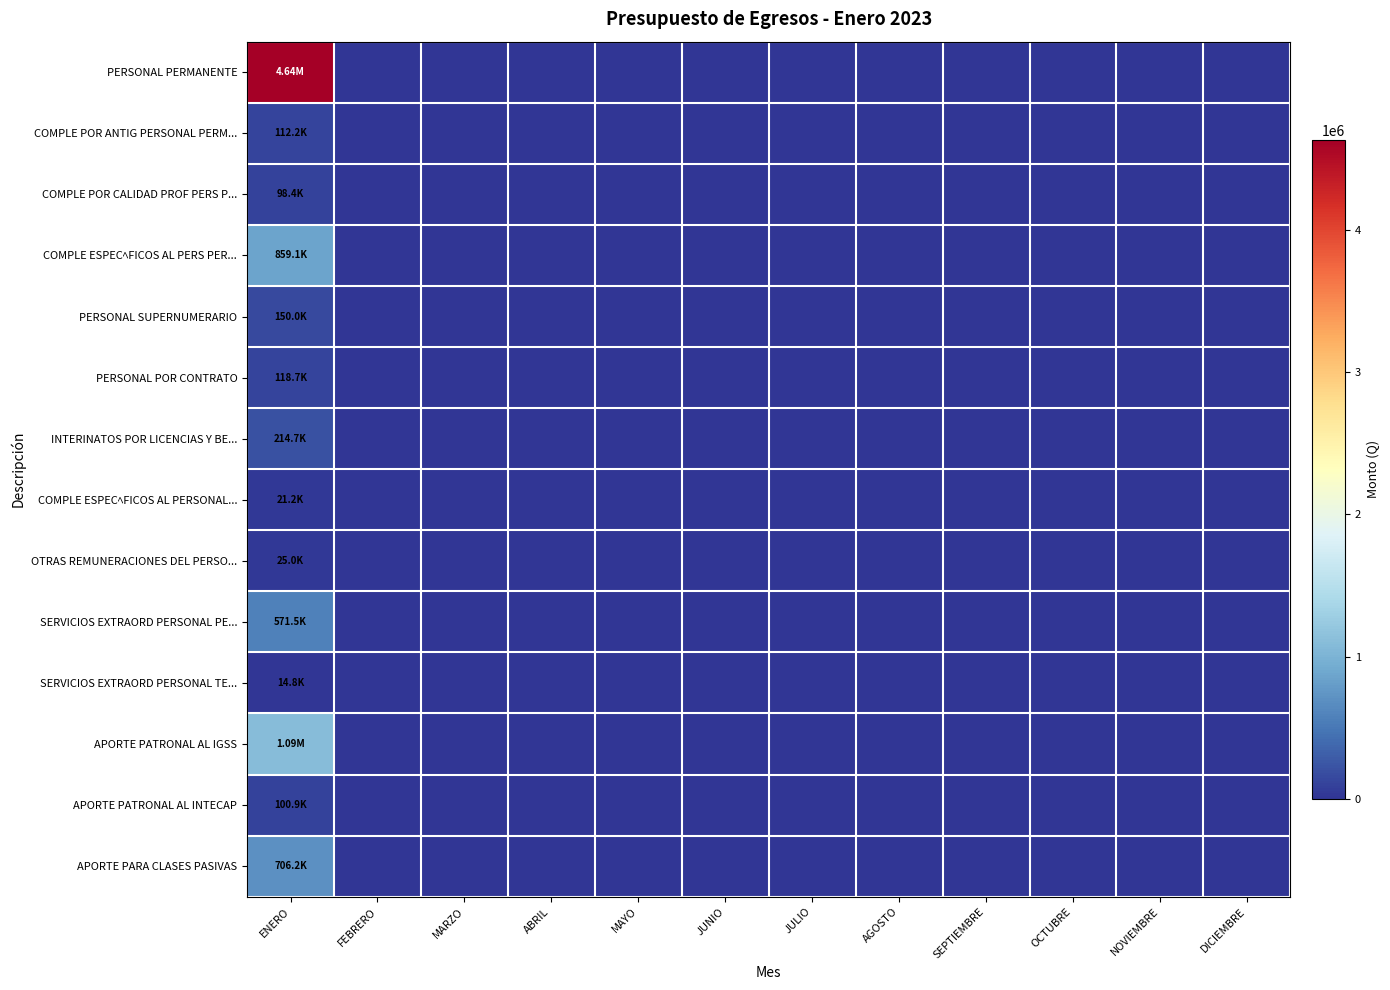

Reading left to right, what are all the values shown in this chart?

PERSONAL PERMANENTE: ENERO=4636952.2	FEBRERO=0.0	MARZO=0.0	ABRIL=0.0	MAYO=0.0	JUNIO=0.0	JULIO=0.0	AGOSTO=0.0	SEPTIEMBRE=0.0	OCTUBRE=0.0	NOVIEMBRE=0.0	DICIEMBRE=0.0
COMPLE POR ANTIG PERSONAL PERM...: ENERO=112208.1	FEBRERO=0.0	MARZO=0.0	ABRIL=0.0	MAYO=0.0	JUNIO=0.0	JULIO=0.0	AGOSTO=0.0	SEPTIEMBRE=0.0	OCTUBRE=0.0	NOVIEMBRE=0.0	DICIEMBRE=0.0
COMPLE POR CALIDAD PROF PERS P...: ENERO=98400.0	FEBRERO=0.0	MARZO=0.0	ABRIL=0.0	MAYO=0.0	JUNIO=0.0	JULIO=0.0	AGOSTO=0.0	SEPTIEMBRE=0.0	OCTUBRE=0.0	NOVIEMBRE=0.0	DICIEMBRE=0.0
COMPLE ESPECﾍFICOS AL PERS PER...: ENERO=859118.7	FEBRERO=0.0	MARZO=0.0	ABRIL=0.0	MAYO=0.0	JUNIO=0.0	JULIO=0.0	AGOSTO=0.0	SEPTIEMBRE=0.0	OCTUBRE=0.0	NOVIEMBRE=0.0	DICIEMBRE=0.0
PERSONAL SUPERNUMERARIO: ENERO=149978.9	FEBRERO=0.0	MARZO=0.0	ABRIL=0.0	MAYO=0.0	JUNIO=0.0	JULIO=0.0	AGOSTO=0.0	SEPTIEMBRE=0.0	OCTUBRE=0.0	NOVIEMBRE=0.0	DICIEMBRE=0.0
PERSONAL POR CONTRATO: ENERO=118674.5	FEBRERO=0.0	MARZO=0.0	ABRIL=0.0	MAYO=0.0	JUNIO=0.0	JULIO=0.0	AGOSTO=0.0	SEPTIEMBRE=0.0	OCTUBRE=0.0	NOVIEMBRE=0.0	DICIEMBRE=0.0
INTERINATOS POR LICENCIAS Y BE...: ENERO=214731.0	FEBRERO=0.0	MARZO=0.0	ABRIL=0.0	MAYO=0.0	JUNIO=0.0	JULIO=0.0	AGOSTO=0.0	SEPTIEMBRE=0.0	OCTUBRE=0.0	NOVIEMBRE=0.0	DICIEMBRE=0.0
COMPLE ESPECﾍFICOS AL PERSONAL...: ENERO=21233.9	FEBRERO=0.0	MARZO=0.0	ABRIL=0.0	MAYO=0.0	JUNIO=0.0	JULIO=0.0	AGOSTO=0.0	SEPTIEMBRE=0.0	OCTUBRE=0.0	NOVIEMBRE=0.0	DICIEMBRE=0.0
OTRAS REMUNERACIONES DEL PERSO...: ENERO=25000.0	FEBRERO=0.0	MARZO=0.0	ABRIL=0.0	MAYO=0.0	JUNIO=0.0	JULIO=0.0	AGOSTO=0.0	SEPTIEMBRE=0.0	OCTUBRE=0.0	NOVIEMBRE=0.0	DICIEMBRE=0.0
SERVICIOS EXTRAORD PERSONAL PE...: ENERO=571502.8	FEBRERO=0.0	MARZO=0.0	ABRIL=0.0	MAYO=0.0	JUNIO=0.0	JULIO=0.0	AGOSTO=0.0	SEPTIEMBRE=0.0	OCTUBRE=0.0	NOVIEMBRE=0.0	DICIEMBRE=0.0
SERVICIOS EXTRAORD PERSONAL TE...: ENERO=14753.0	FEBRERO=0.0	MARZO=0.0	ABRIL=0.0	MAYO=0.0	JUNIO=0.0	JULIO=0.0	AGOSTO=0.0	SEPTIEMBRE=0.0	OCTUBRE=0.0	NOVIEMBRE=0.0	DICIEMBRE=0.0
APORTE PATRONAL AL IGSS: ENERO=1091883.3	FEBRERO=0.0	MARZO=0.0	ABRIL=0.0	MAYO=0.0	JUNIO=0.0	JULIO=0.0	AGOSTO=0.0	SEPTIEMBRE=0.0	OCTUBRE=0.0	NOVIEMBRE=0.0	DICIEMBRE=0.0
APORTE PATRONAL AL INTECAP: ENERO=100907.4	FEBRERO=0.0	MARZO=0.0	ABRIL=0.0	MAYO=0.0	JUNIO=0.0	JULIO=0.0	AGOSTO=0.0	SEPTIEMBRE=0.0	OCTUBRE=0.0	NOVIEMBRE=0.0	DICIEMBRE=0.0
APORTE PARA CLASES PASIVAS: ENERO=706166.0	FEBRERO=0.0	MARZO=0.0	ABRIL=0.0	MAYO=0.0	JUNIO=0.0	JULIO=0.0	AGOSTO=0.0	SEPTIEMBRE=0.0	OCTUBRE=0.0	NOVIEMBRE=0.0	DICIEMBRE=0.0